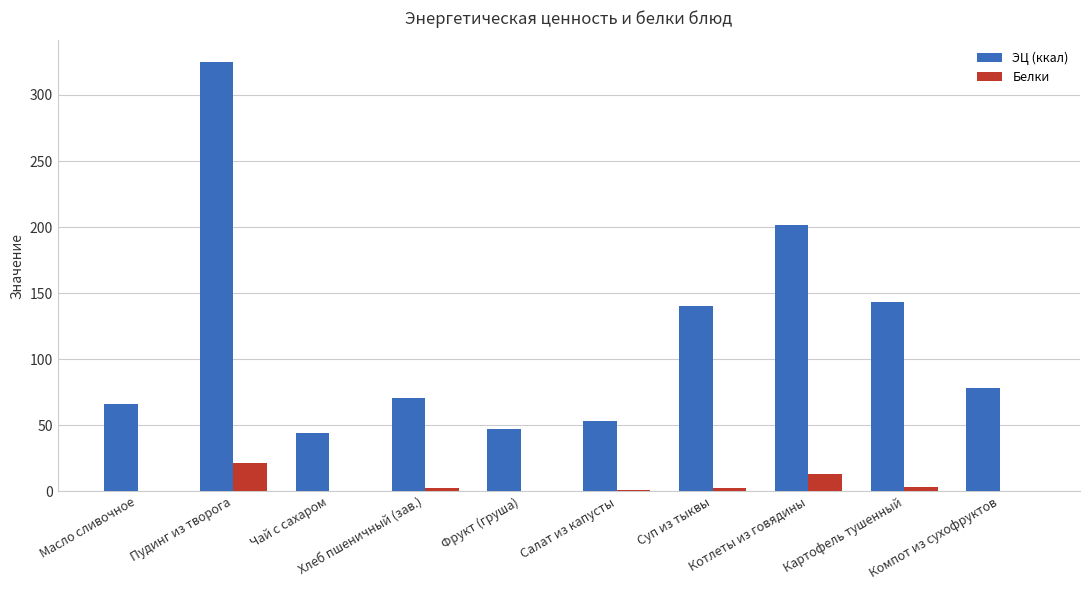

How many distinct data groups are displayed?

2